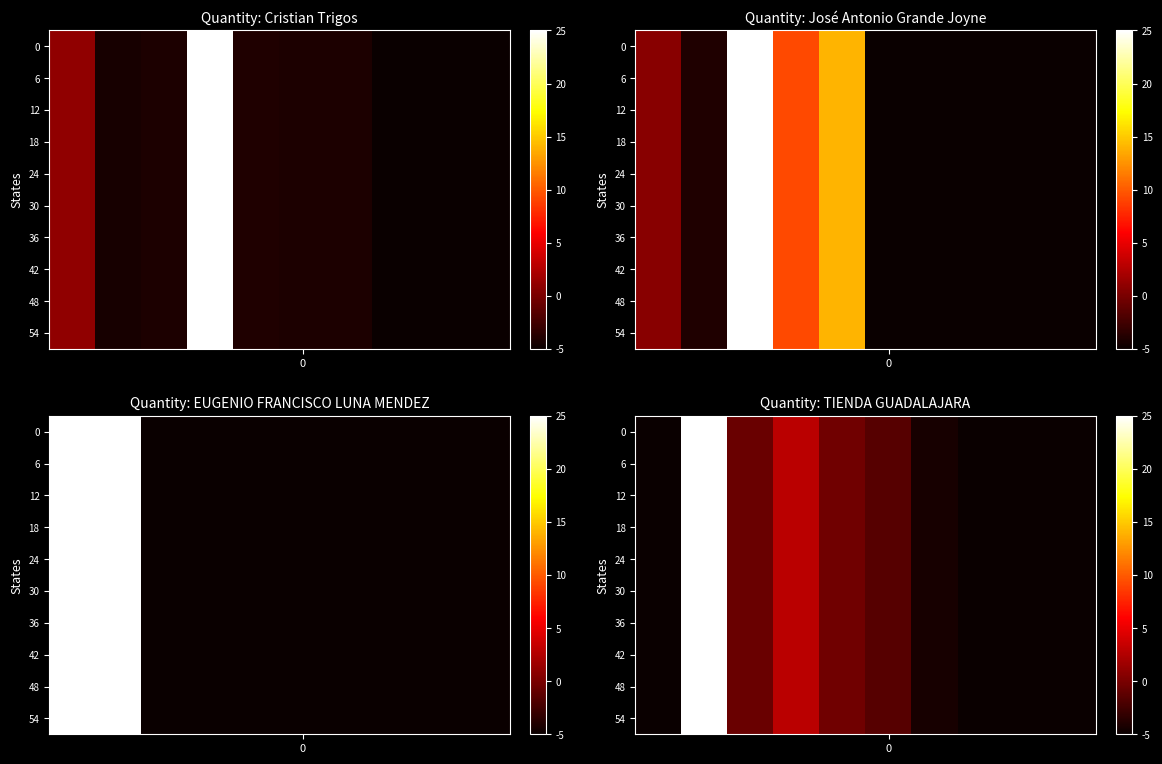

What is the greatest value displayed?

25.0